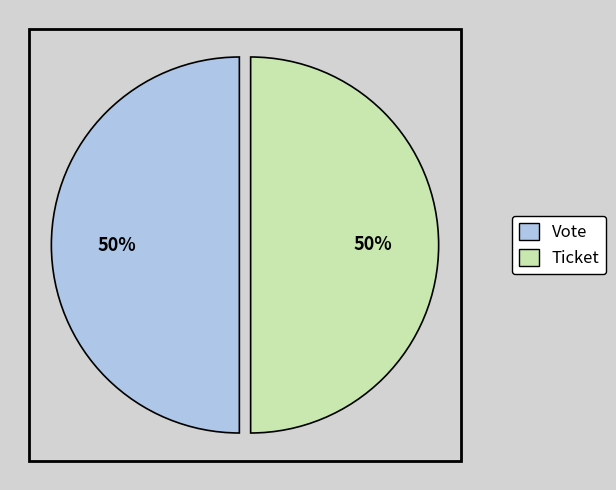

True or false: Vote accounts for 50% of the total.

True